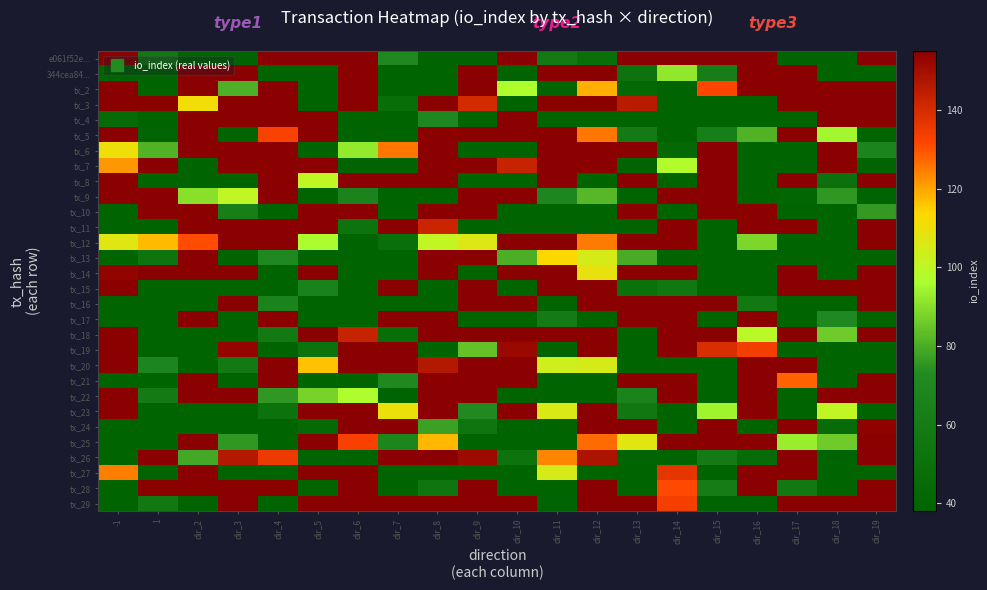

What is the total value across all series at dir_16?

2938.4